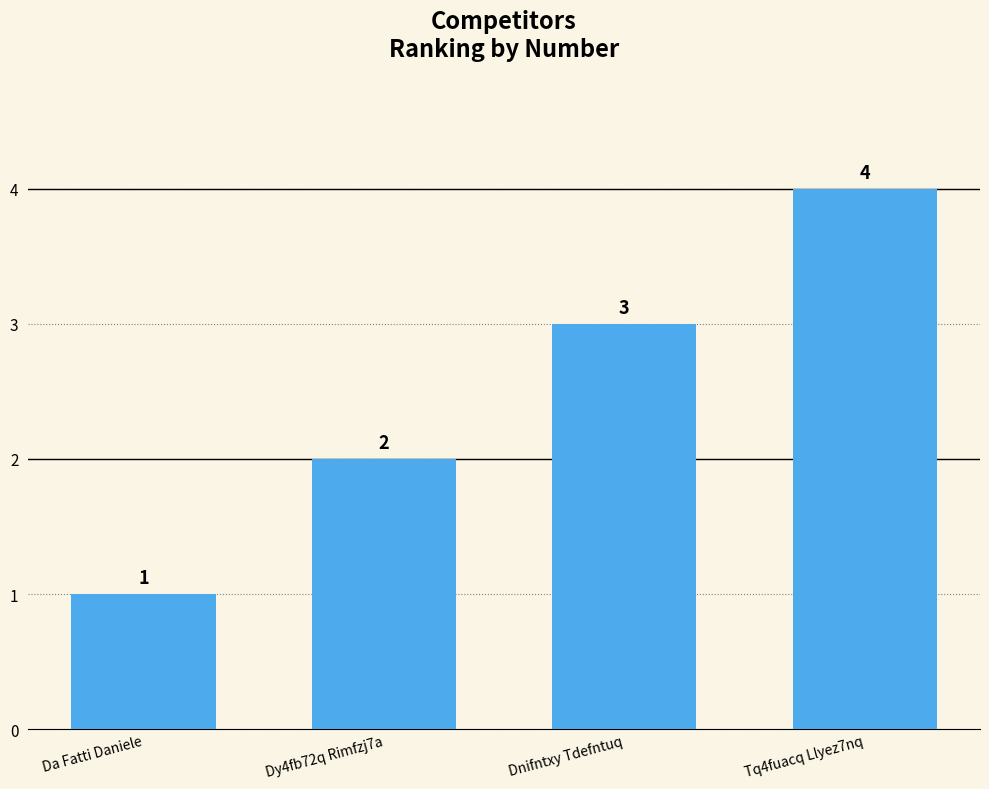

List the labels in order of value, largest first.

Tq4fuacq Llyez7nq, Dnifntxy Tdefntuq, Dy4fb72q Rimfzj7a, Da Fatti Daniele